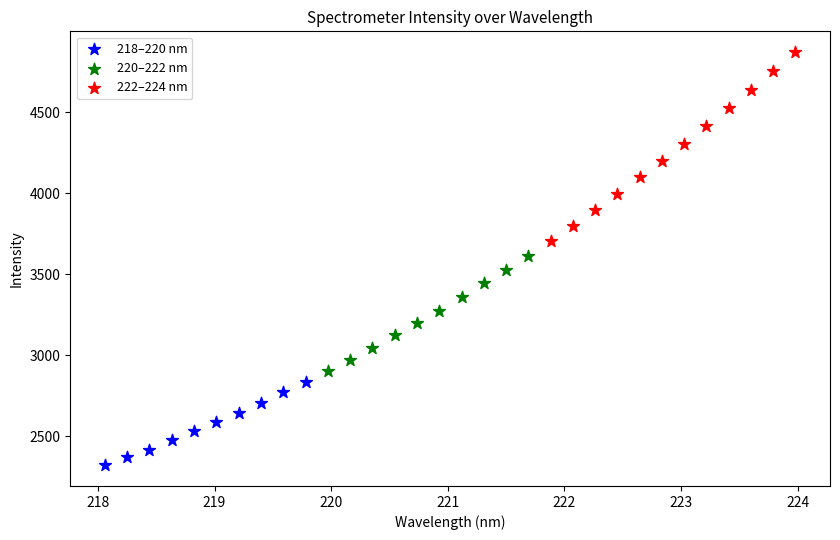

Which series reaches the maximum Y coordinate?

222–224 nm